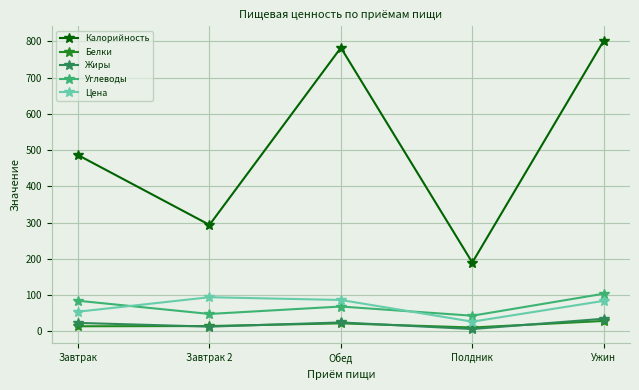

True or false: Белки and Углеводы cross at least once.

False